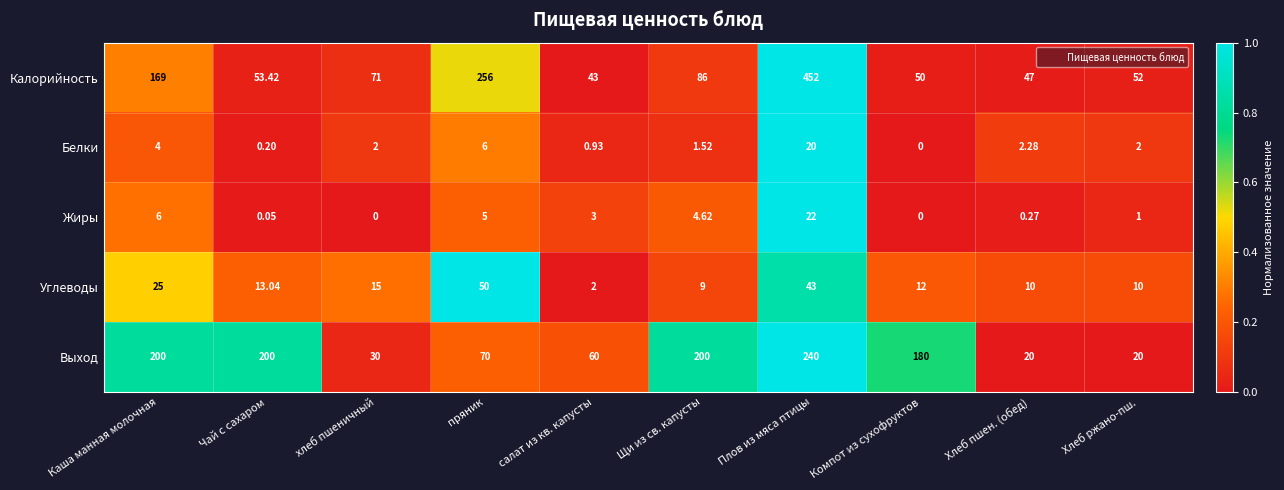

Which series has the largest total across all categories?

Калорийность